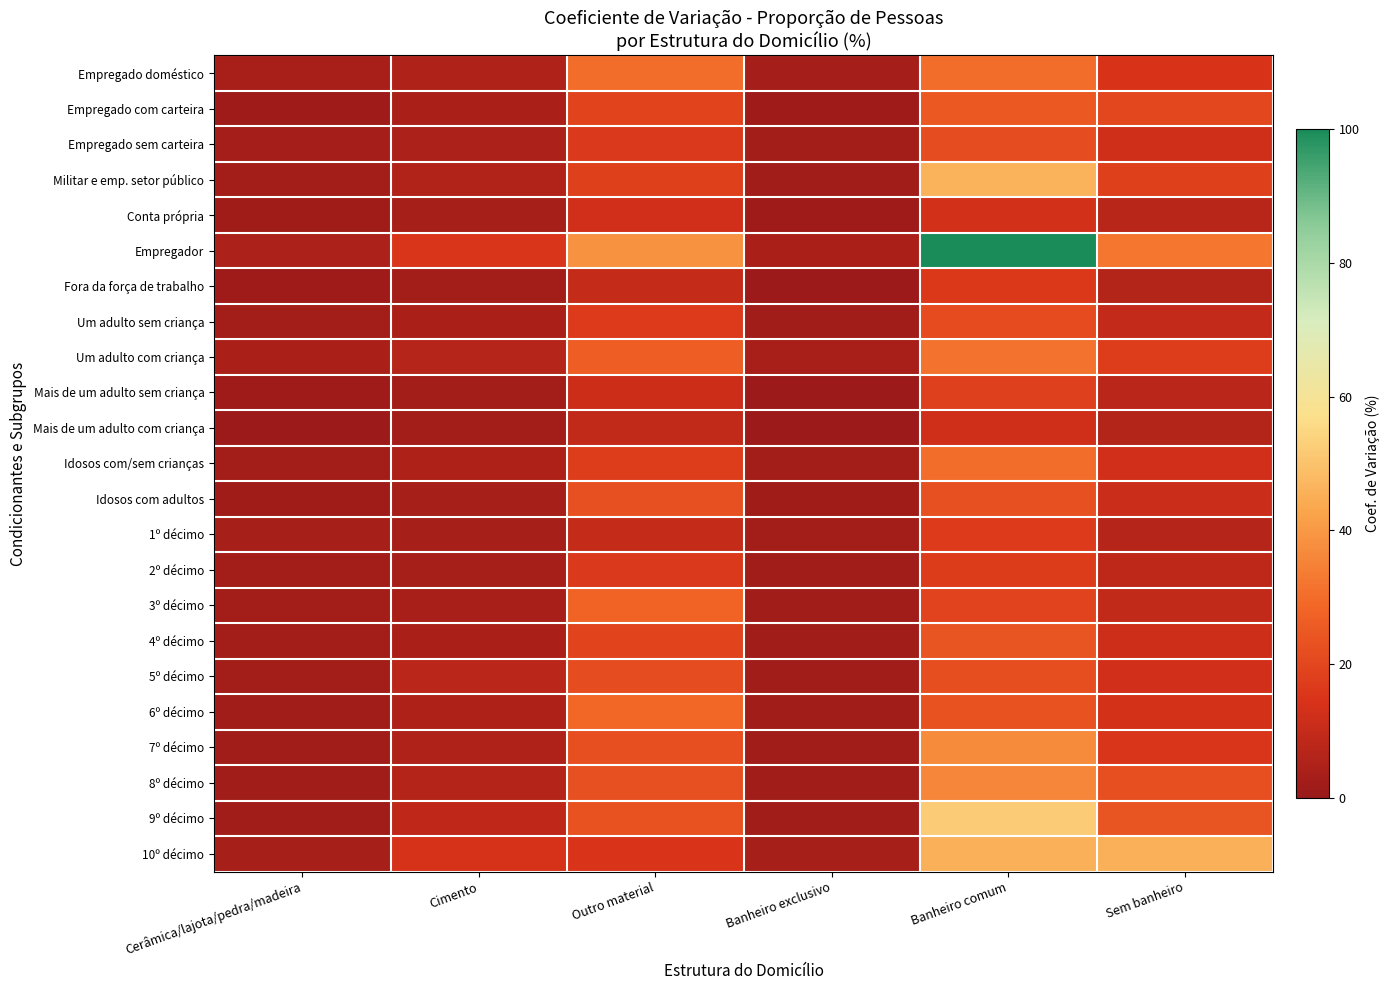

Reading left to right, transcribe all the data shown in this chart.

Empregado doméstico: Cerâmica/lajota/pedra/madeira=3.6	Cimento=5.2	Outro material=30.3	Banheiro exclusivo=3.0	Banheiro comum=30.3	Sem banheiro=14.1
Empregado com carteira: Cerâmica/lajota/pedra/madeira=1.5	Cimento=4.2	Outro material=19.2	Banheiro exclusivo=1.4	Banheiro comum=24.9	Sem banheiro=20.2
Empregado sem carteira: Cerâmica/lajota/pedra/madeira=2.8	Cimento=4.3	Outro material=16.3	Banheiro exclusivo=2.4	Banheiro comum=21.7	Sem banheiro=12.3
Militar e emp. setor público: Cerâmica/lajota/pedra/madeira=2.4	Cimento=5.8	Outro material=18.0	Banheiro exclusivo=2.3	Banheiro comum=46.3	Sem banheiro=18.3
Conta própria: Cerâmica/lajota/pedra/madeira=1.7	Cimento=3.2	Outro material=12.7	Banheiro exclusivo=1.4	Banheiro comum=13.2	Sem banheiro=7.1
Empregador: Cerâmica/lajota/pedra/madeira=4.3	Cimento=14.9	Outro material=38.5	Banheiro exclusivo=4.2	Banheiro comum=100.1	Sem banheiro=32.0
Fora da força de trabalho: Cerâmica/lajota/pedra/madeira=1.3	Cimento=2.6	Outro material=9.9	Banheiro exclusivo=1.1	Banheiro comum=15.9	Sem banheiro=6.0
Um adulto sem criança: Cerâmica/lajota/pedra/madeira=2.5	Cimento=4.1	Outro material=16.5	Banheiro exclusivo=2.2	Banheiro comum=21.2	Sem banheiro=9.4
Um adulto com criança: Cerâmica/lajota/pedra/madeira=4.1	Cimento=6.9	Outro material=26.3	Banheiro exclusivo=3.5	Banheiro comum=31.5	Sem banheiro=17.3
Mais de um adulto sem criança: Cerâmica/lajota/pedra/madeira=1.2	Cimento=2.7	Outro material=11.5	Banheiro exclusivo=1.1	Banheiro comum=17.6	Sem banheiro=7.6
Mais de um adulto com criança: Cerâmica/lajota/pedra/madeira=1.0	Cimento=2.5	Outro material=9.0	Banheiro exclusivo=0.9	Banheiro comum=12.2	Sem banheiro=5.9
Idosos com/sem crianças: Cerâmica/lajota/pedra/madeira=2.6	Cimento=5.0	Outro material=17.2	Banheiro exclusivo=2.4	Banheiro comum=30.3	Sem banheiro=12.6
Idosos com adultos: Cerâmica/lajota/pedra/madeira=1.7	Cimento=3.5	Outro material=22.9	Banheiro exclusivo=1.6	Banheiro comum=22.9	Sem banheiro=11.2
1º décimo: Cerâmica/lajota/pedra/madeira=3.5	Cimento=3.3	Outro material=10.0	Banheiro exclusivo=2.6	Banheiro comum=16.5	Sem banheiro=6.7
2º décimo: Cerâmica/lajota/pedra/madeira=2.5	Cimento=3.4	Outro material=16.3	Banheiro exclusivo=2.0	Banheiro comum=16.8	Sem banheiro=8.3
3º décimo: Cerâmica/lajota/pedra/madeira=2.6	Cimento=3.5	Outro material=27.8	Banheiro exclusivo=2.2	Banheiro comum=19.1	Sem banheiro=9.3
4º décimo: Cerâmica/lajota/pedra/madeira=2.4	Cimento=4.0	Outro material=19.5	Banheiro exclusivo=2.1	Banheiro comum=23.9	Sem banheiro=11.9
5º décimo: Cerâmica/lajota/pedra/madeira=2.4	Cimento=7.5	Outro material=21.8	Banheiro exclusivo=2.2	Banheiro comum=22.0	Sem banheiro=12.7
6º décimo: Cerâmica/lajota/pedra/madeira=2.2	Cimento=4.8	Outro material=28.8	Banheiro exclusivo=2.0	Banheiro comum=23.4	Sem banheiro=13.6
7º décimo: Cerâmica/lajota/pedra/madeira=2.1	Cimento=5.1	Outro material=22.5	Banheiro exclusivo=2.0	Banheiro comum=36.7	Sem banheiro=15.2
8º décimo: Cerâmica/lajota/pedra/madeira=2.1	Cimento=6.5	Outro material=22.9	Banheiro exclusivo=2.0	Banheiro comum=36.1	Sem banheiro=22.6
9º décimo: Cerâmica/lajota/pedra/madeira=2.2	Cimento=8.9	Outro material=23.2	Banheiro exclusivo=2.2	Banheiro comum=52.1	Sem banheiro=24.1
10º décimo: Cerâmica/lajota/pedra/madeira=3.2	Cimento=13.7	Outro material=14.8	Banheiro exclusivo=3.2	Banheiro comum=45.4	Sem banheiro=45.4